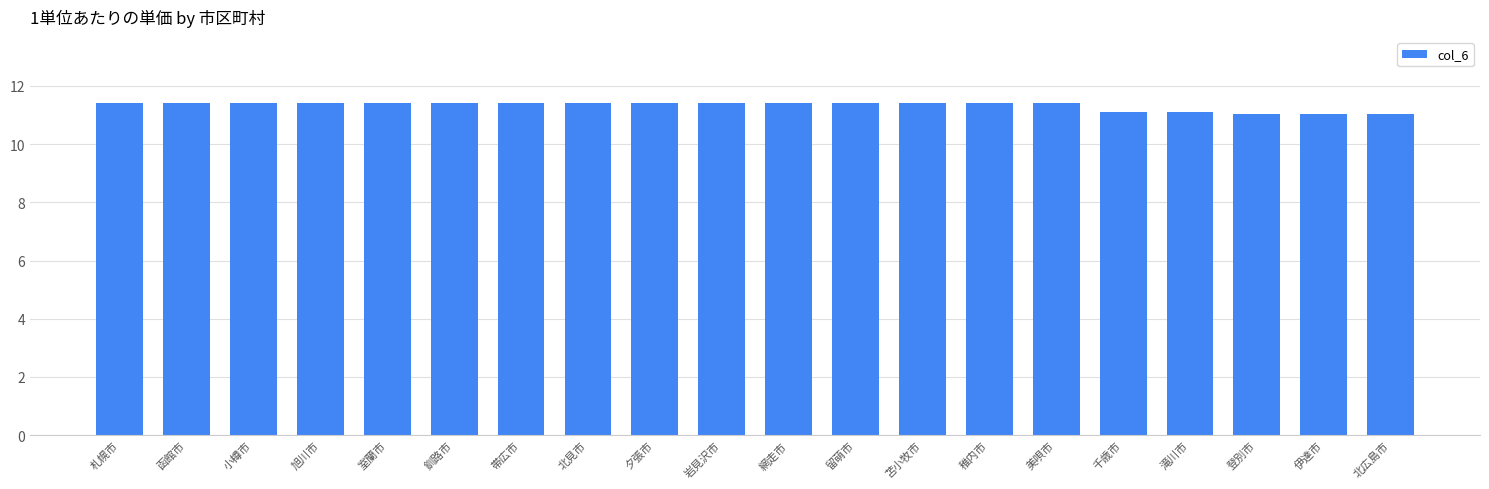

The value at 稚内市 is 17.0. True or false?

False